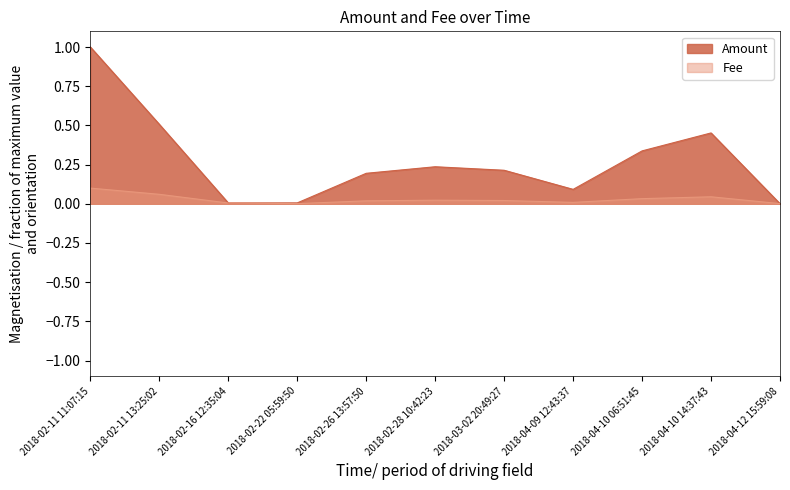

What is the difference between the maximum and second lowest values in the Amount series?

1.0